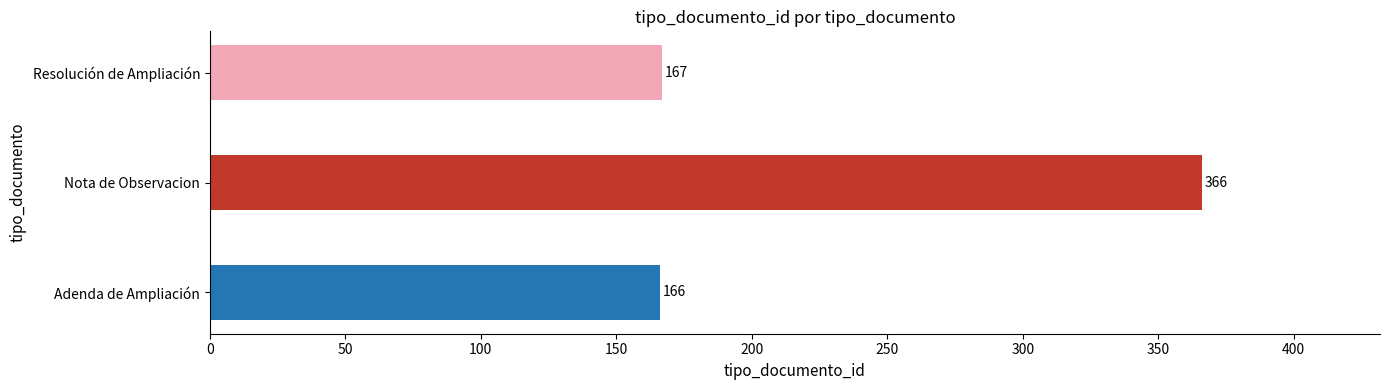

What is the average value?

233